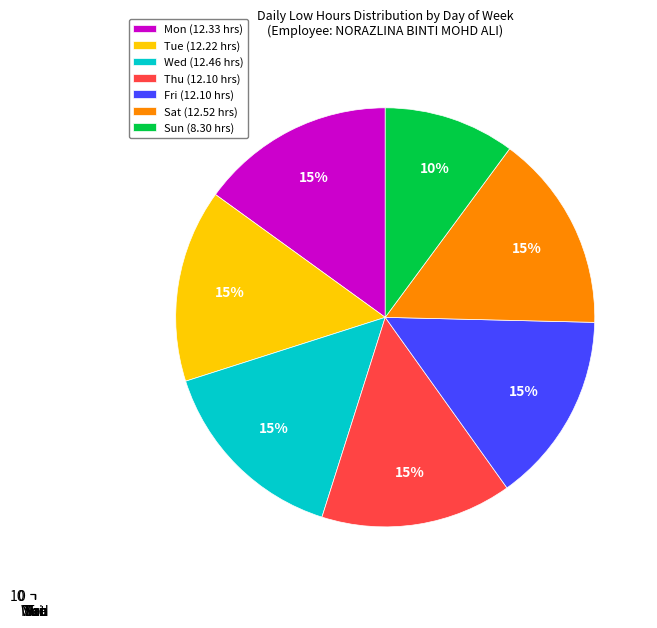

Count the number of slices in the pie.

7